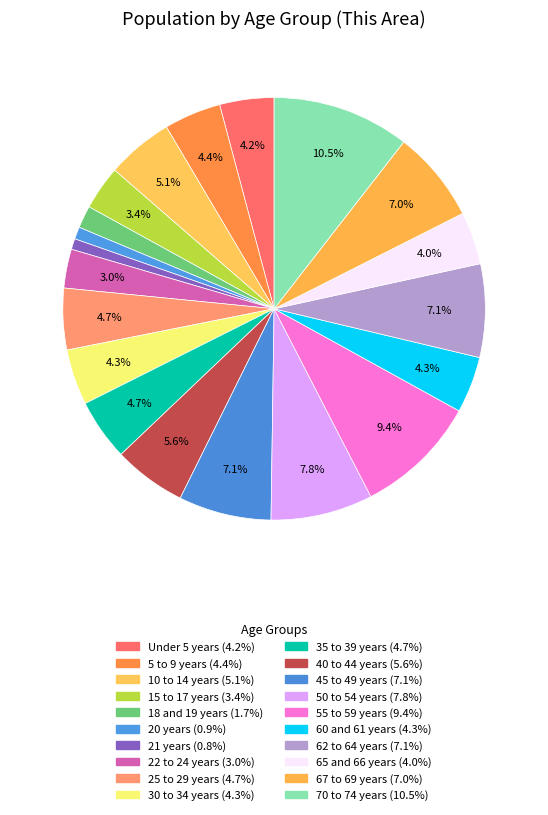

Count the number of slices in the pie.

20